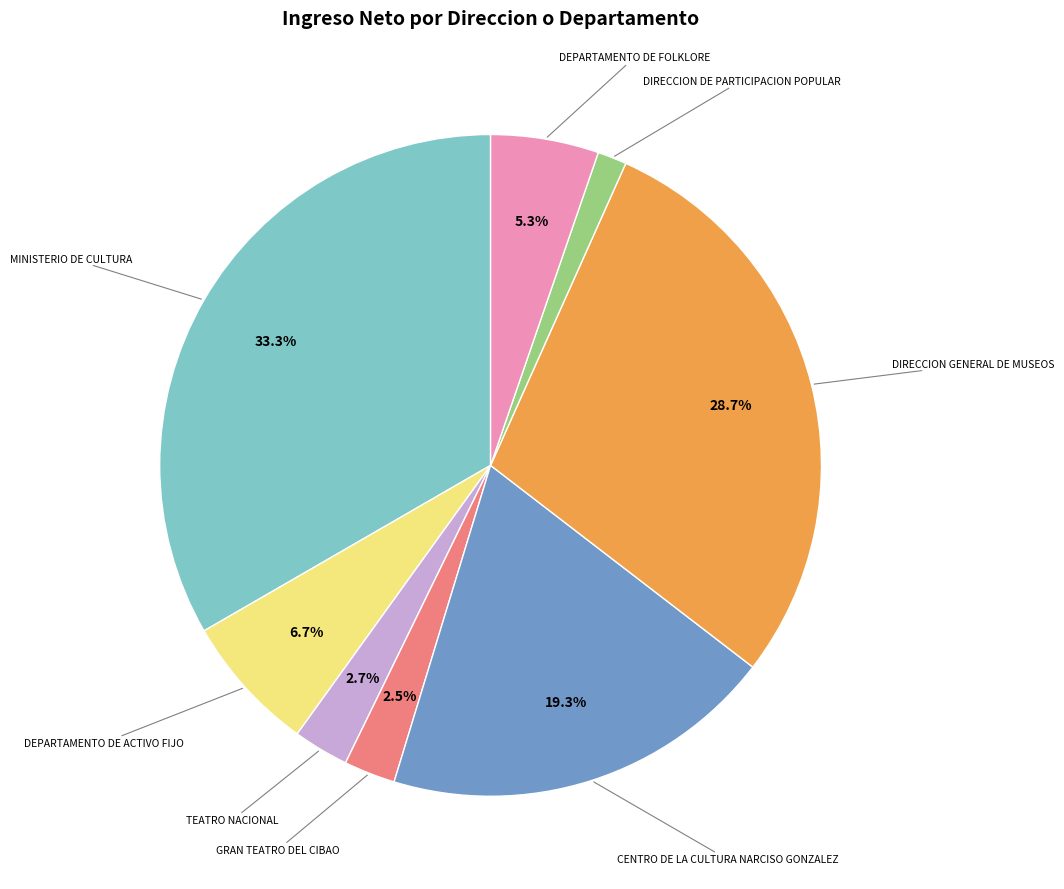

Does any single category account for the majority?

No